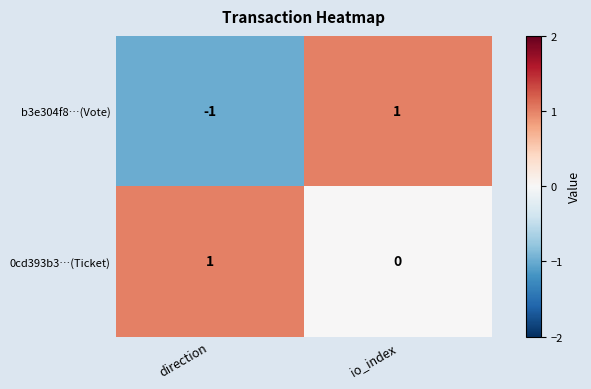

Which category has the highest value in the 0cd393b3…(Ticket) series?

direction